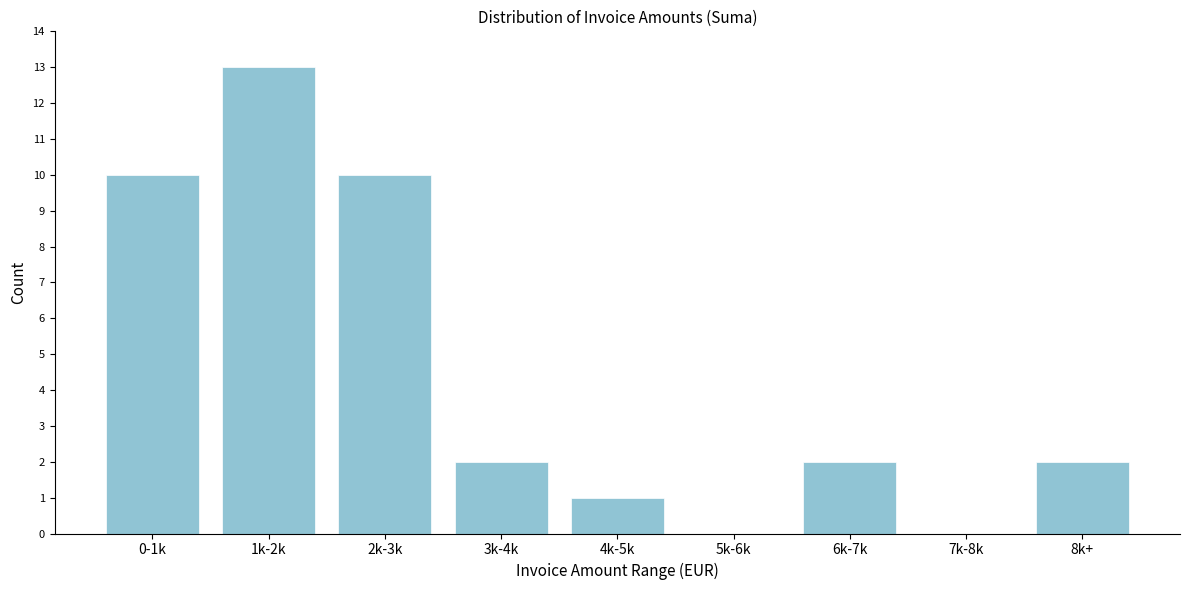

Reading left to right, extract all data points from this chart.

0-1k=10	1k-2k=13	2k-3k=10	3k-4k=2	4k-5k=1	5k-6k=0	6k-7k=2	7k-8k=0	8k+=2